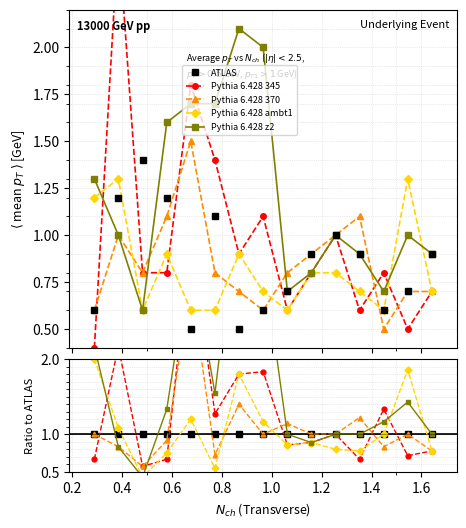

How many times do Pythia 6.428 370 and ATLAS cross each other?

4